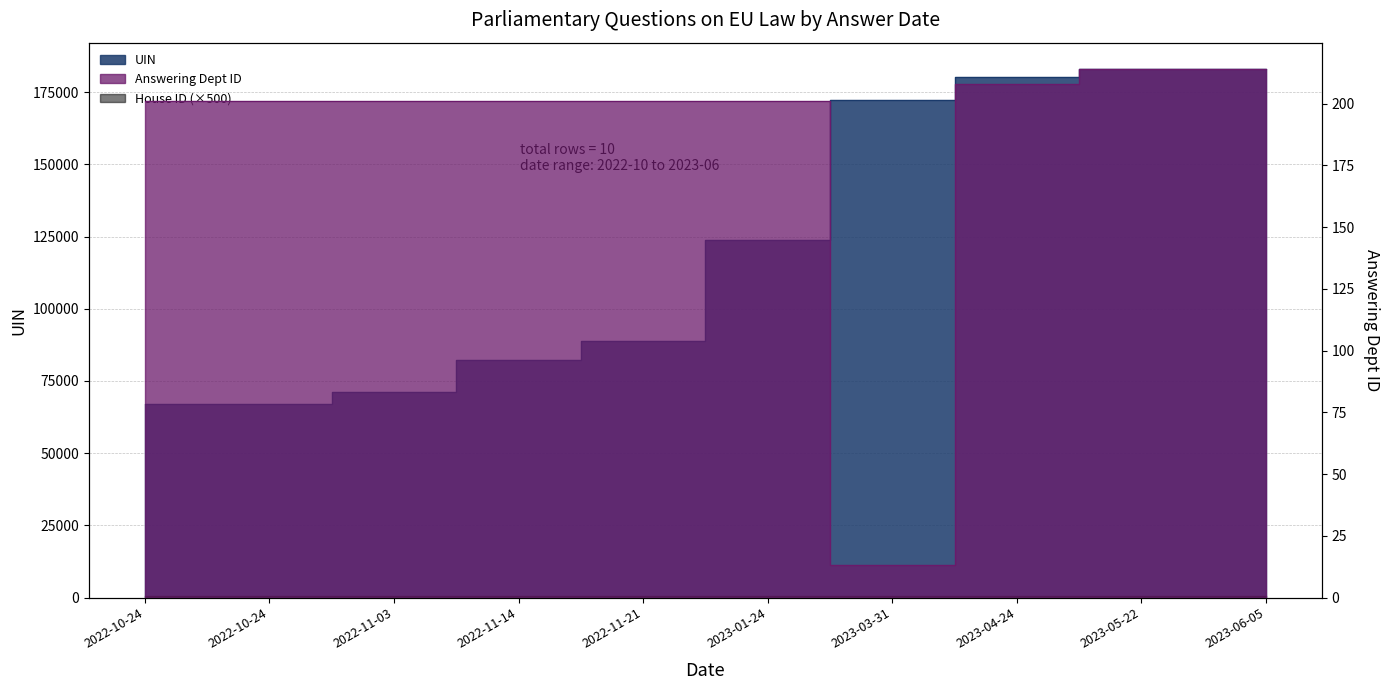

True or false: Answering Dept ID and UIN cross at least once.

False